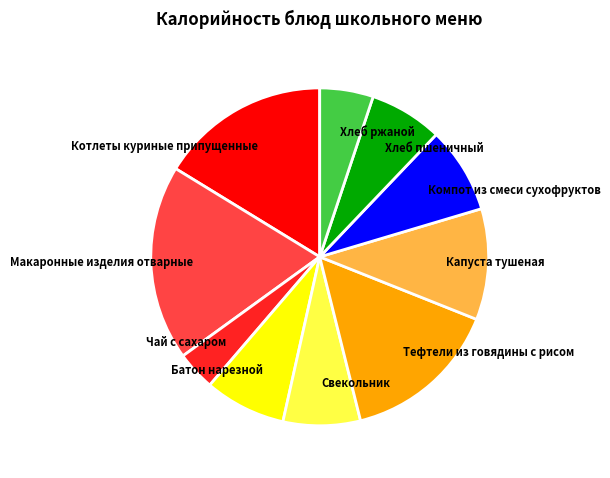

Which slice is the smallest?

Чай с сахаром